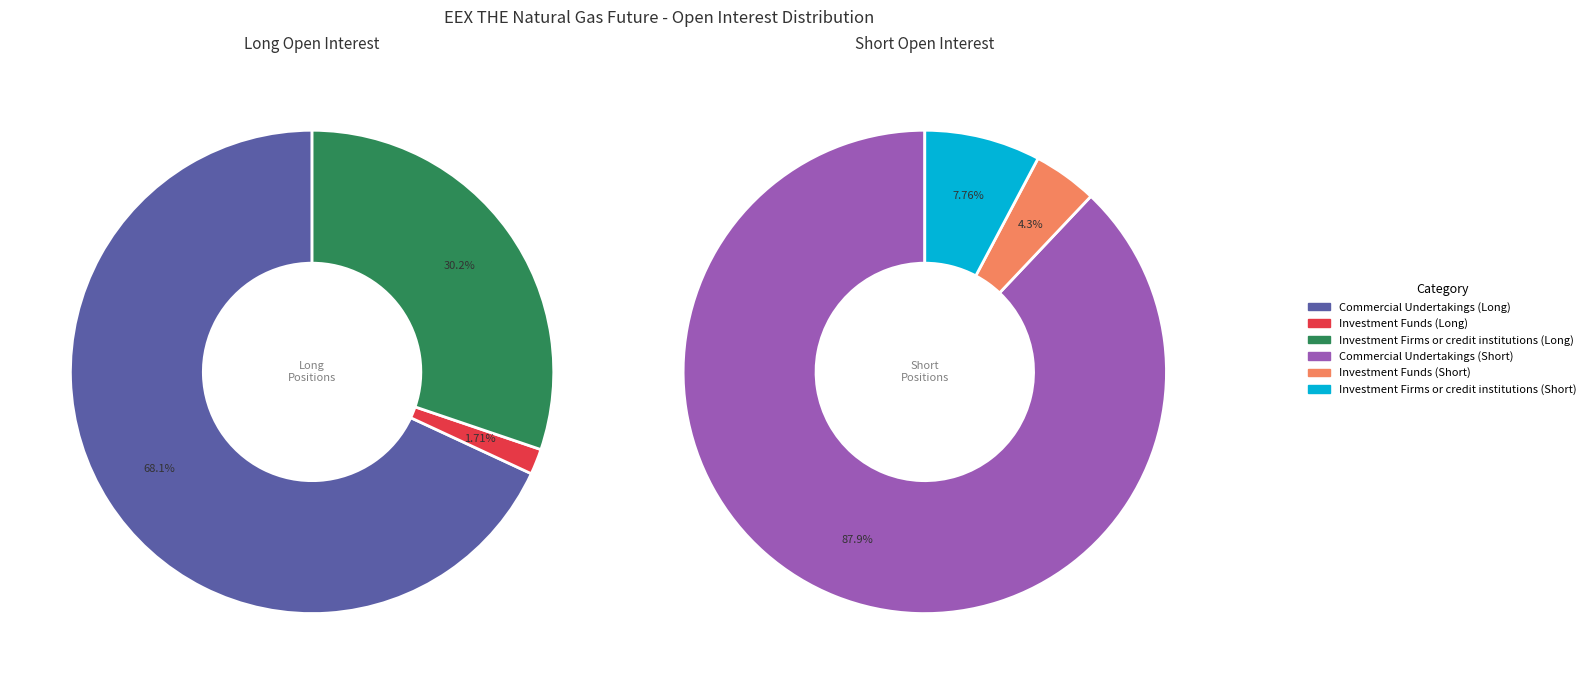

Is there a majority slice in this chart?

Yes